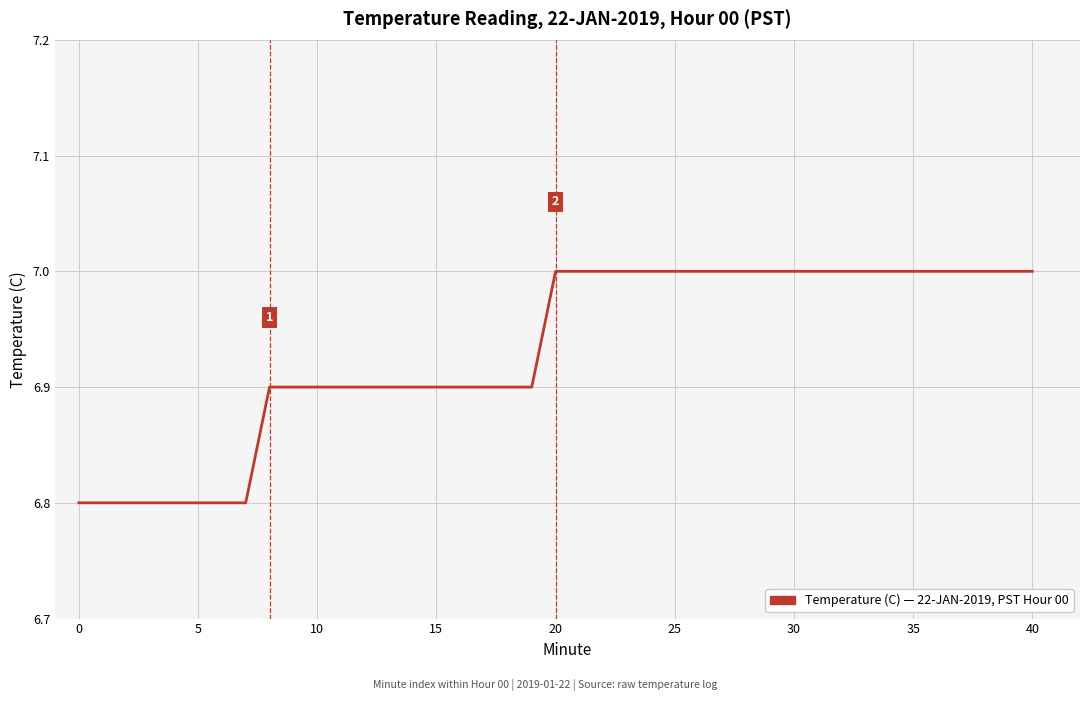

What is the greatest value displayed?

7.0